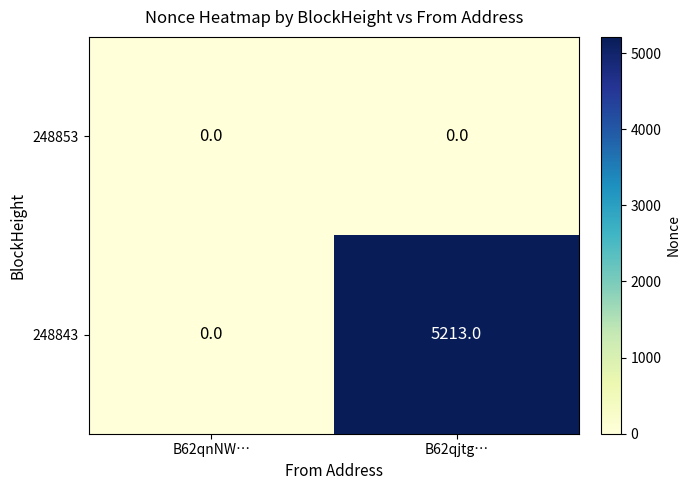

What is the spread (max minus min) of values at B62qjtg…?

5213